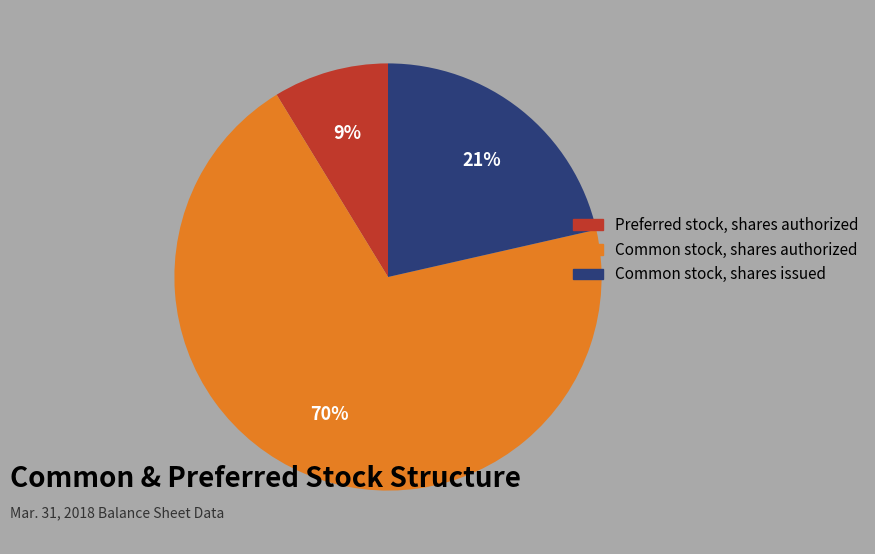

To the nearest percent, what portion does Common stock, shares authorized represent?

70%